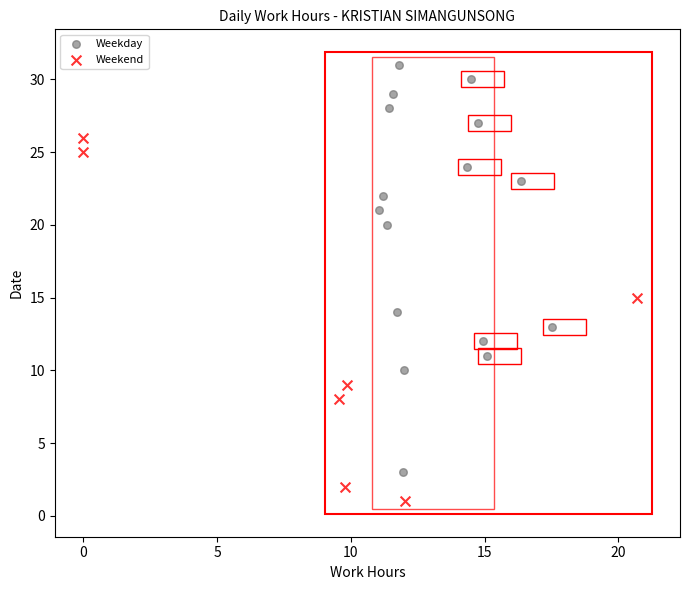

Which series contains the lowest Y value?

Weekend